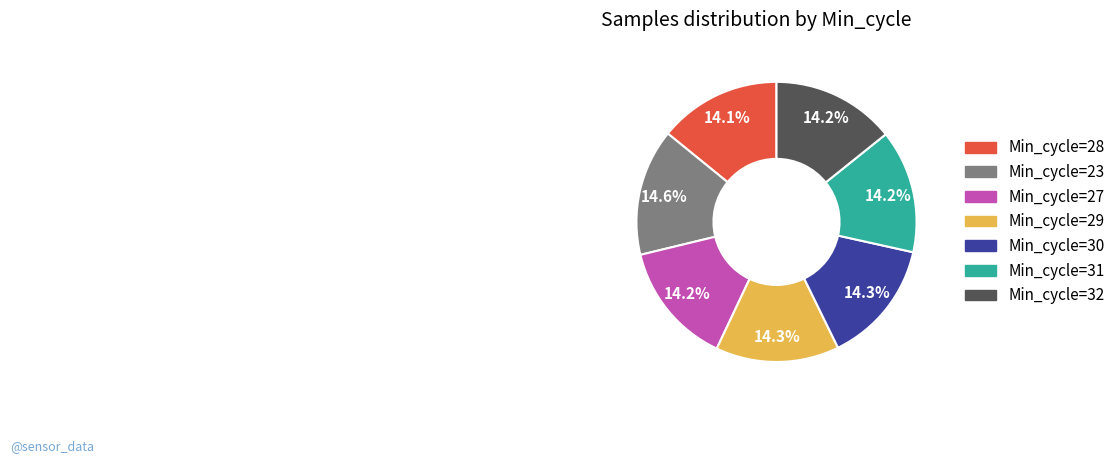

Is there any slice that represents more than half of the pie?

No